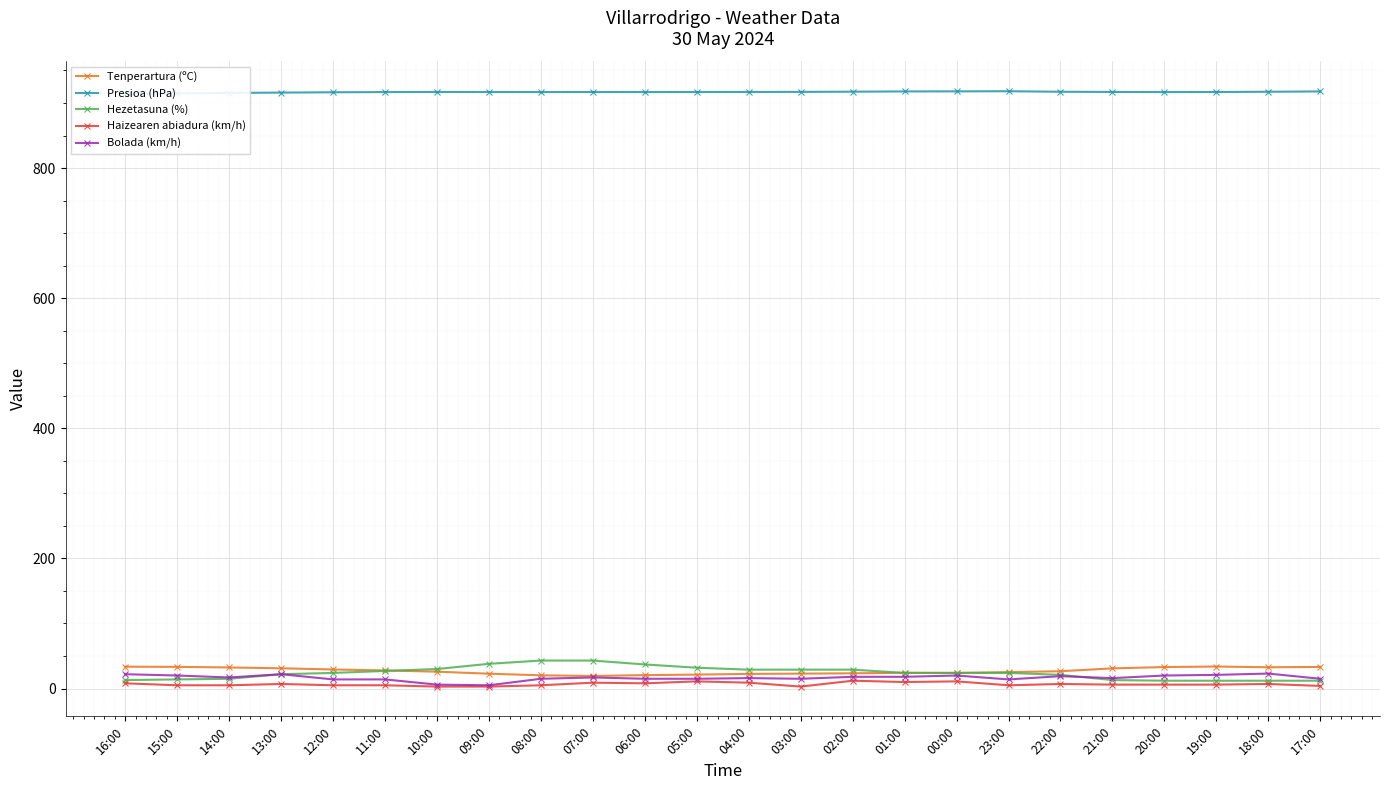

In Presioa (hPa), how many points are higher than both neighbors (excluding endpoints)?

3